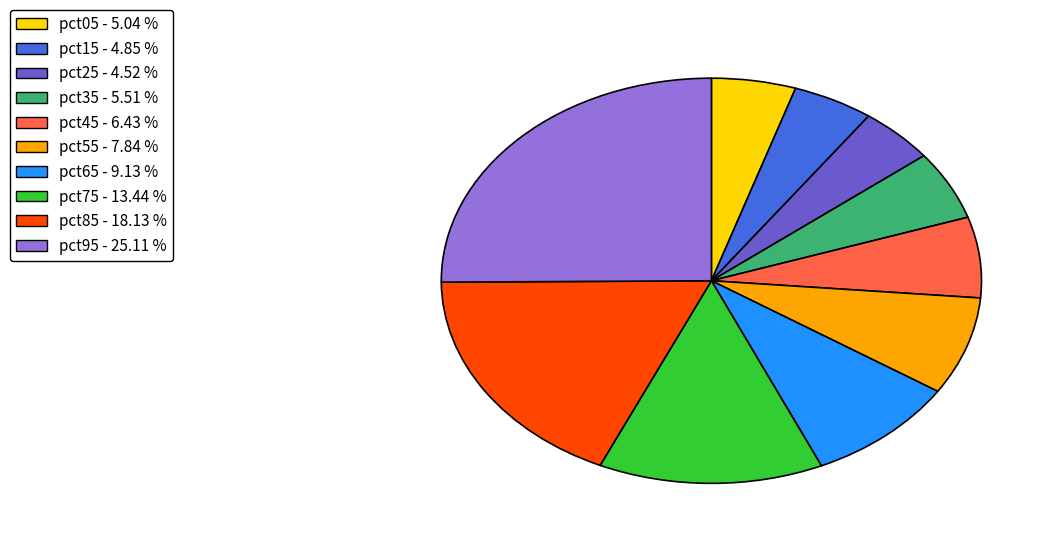

How many segments does this pie chart have?

10